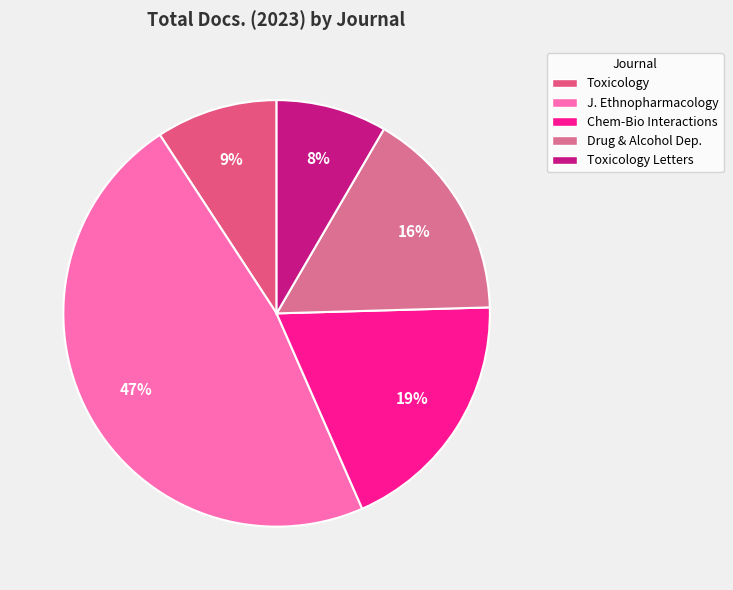

What is the smallest slice in the pie chart?

Toxicology Letters